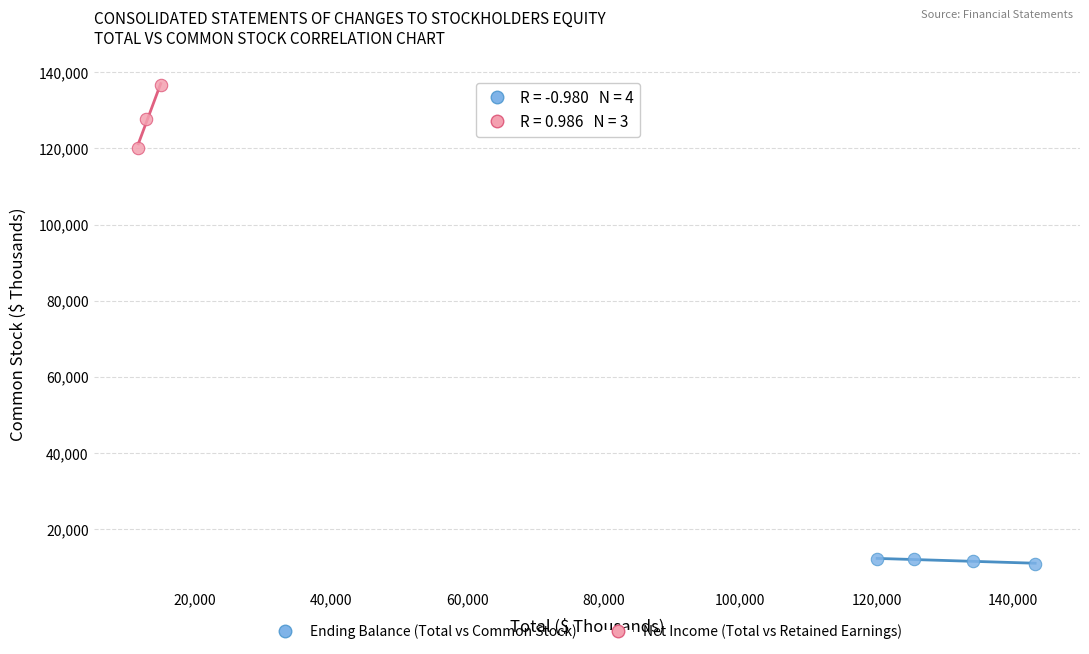

Which series has the largest Y range (max minus min)?

Net Income (Total vs Retained Earnings)